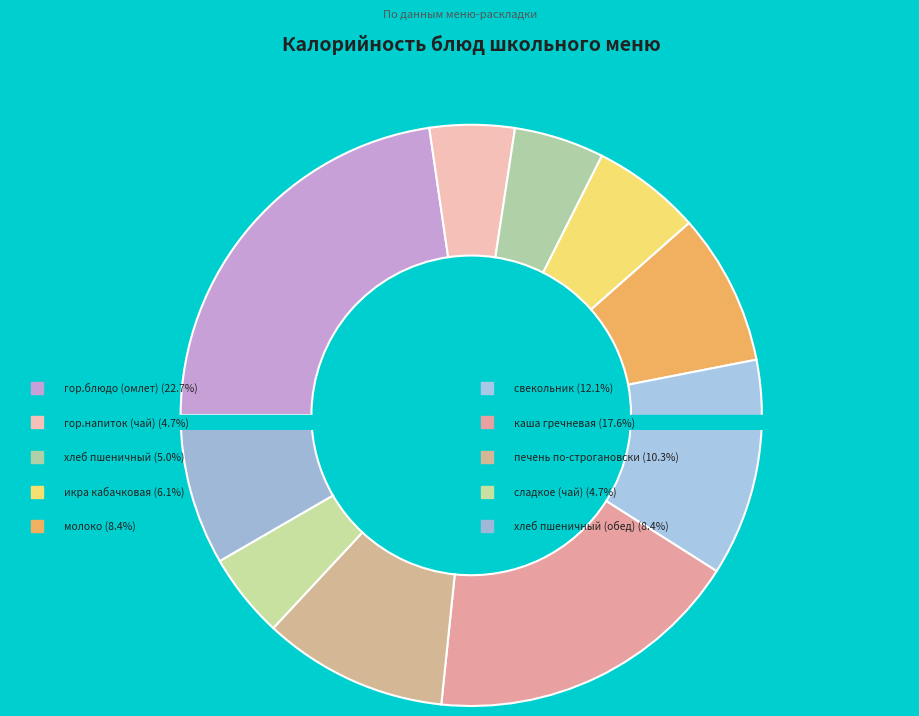

How many slices are in this pie chart?

10